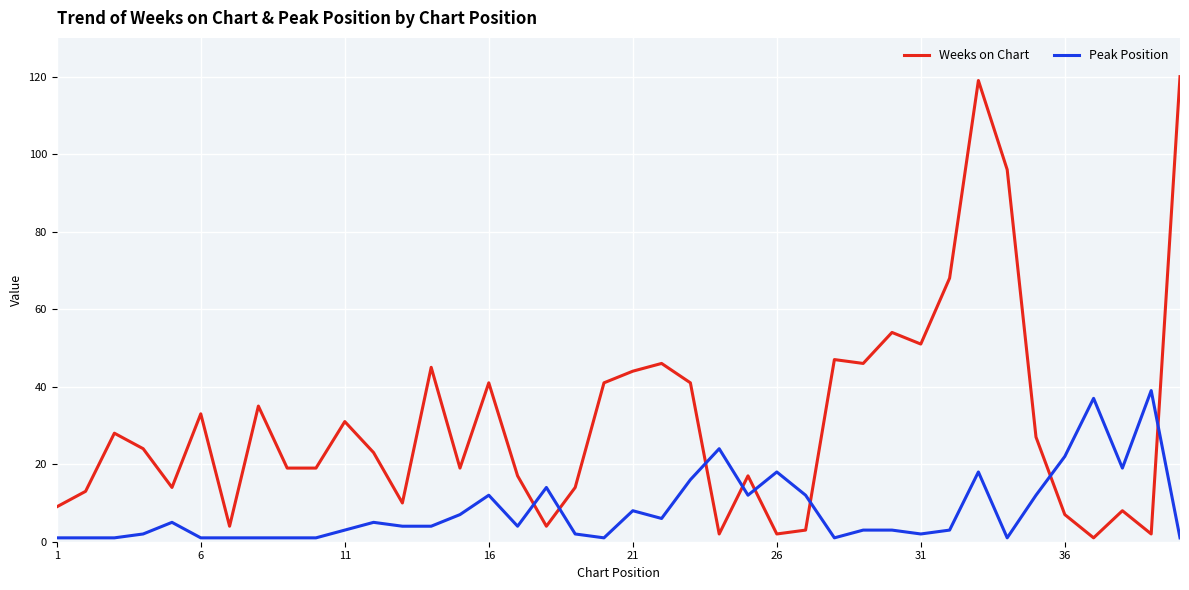

Which series has the largest total across all categories?

Weeks on Chart